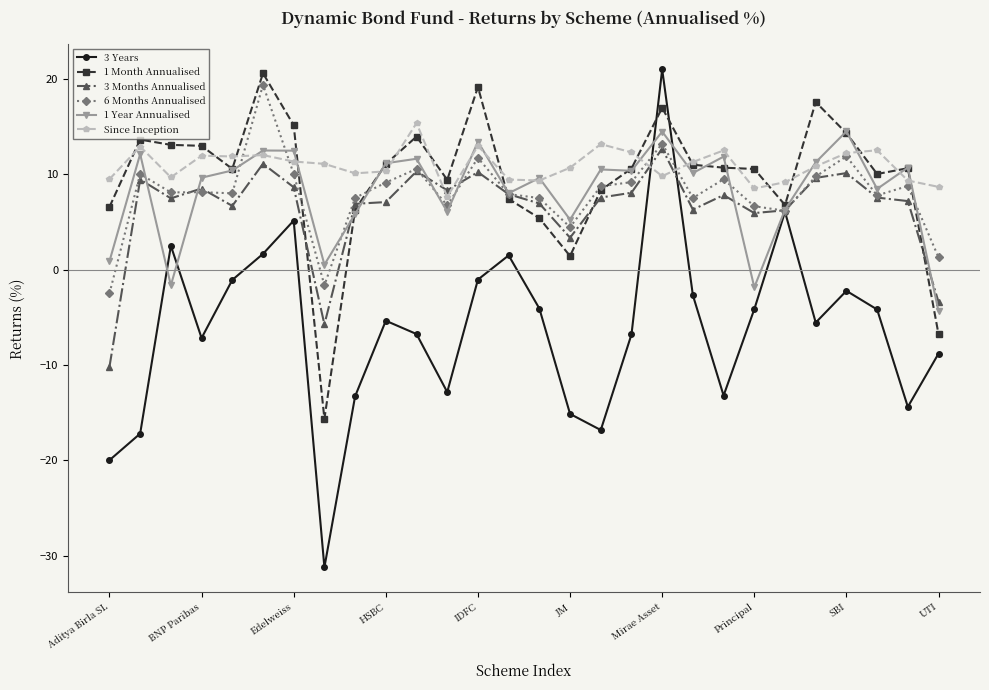

How many lines are shown in the chart?

6